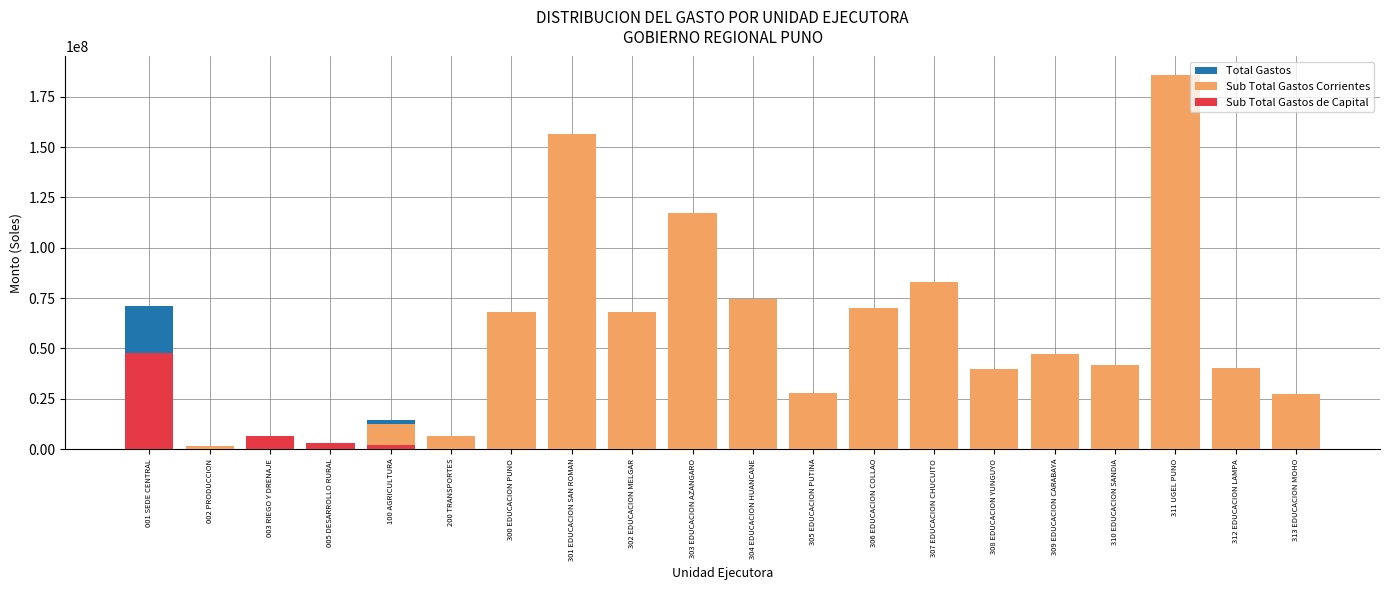

Which series has the largest range (max minus min)?

Sub Total Gastos Corrientes